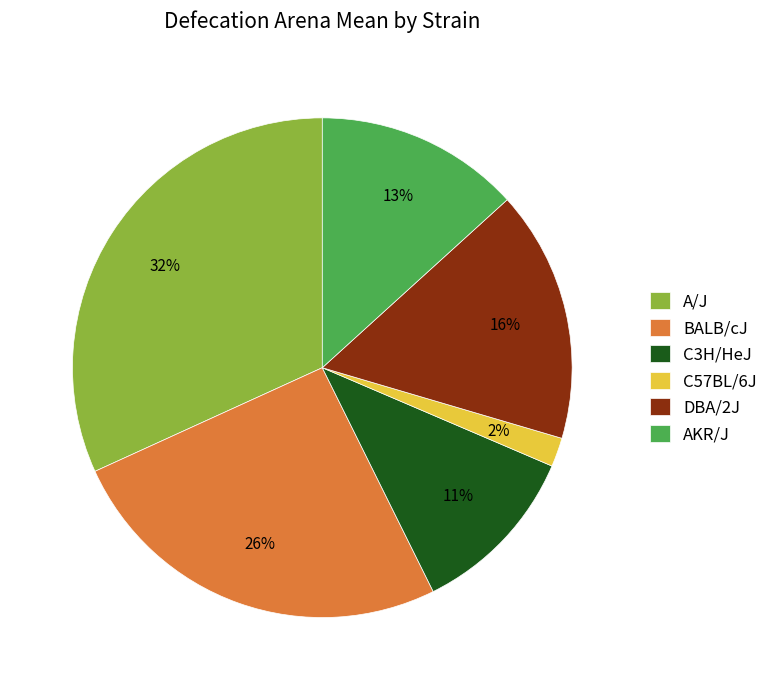

How many segments does this pie chart have?

6